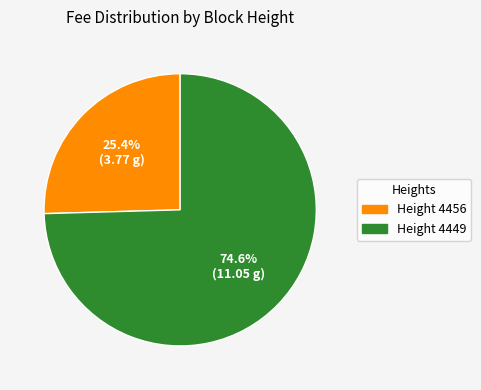

What percentage do Height 4456 and Height 4449 together represent?

100.0%